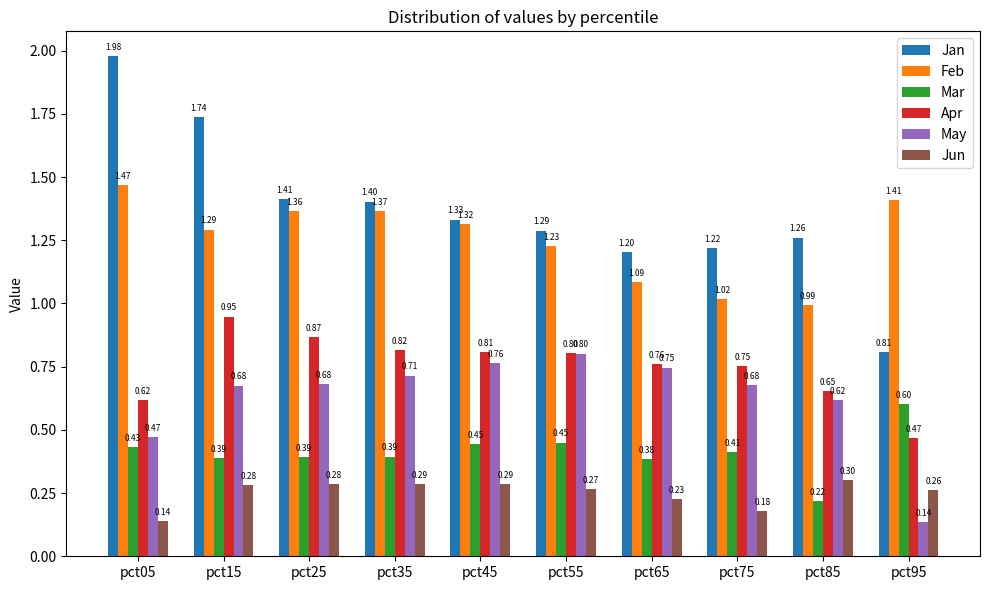

What is the value of the Jan bar at the 8th from the left?

1.2